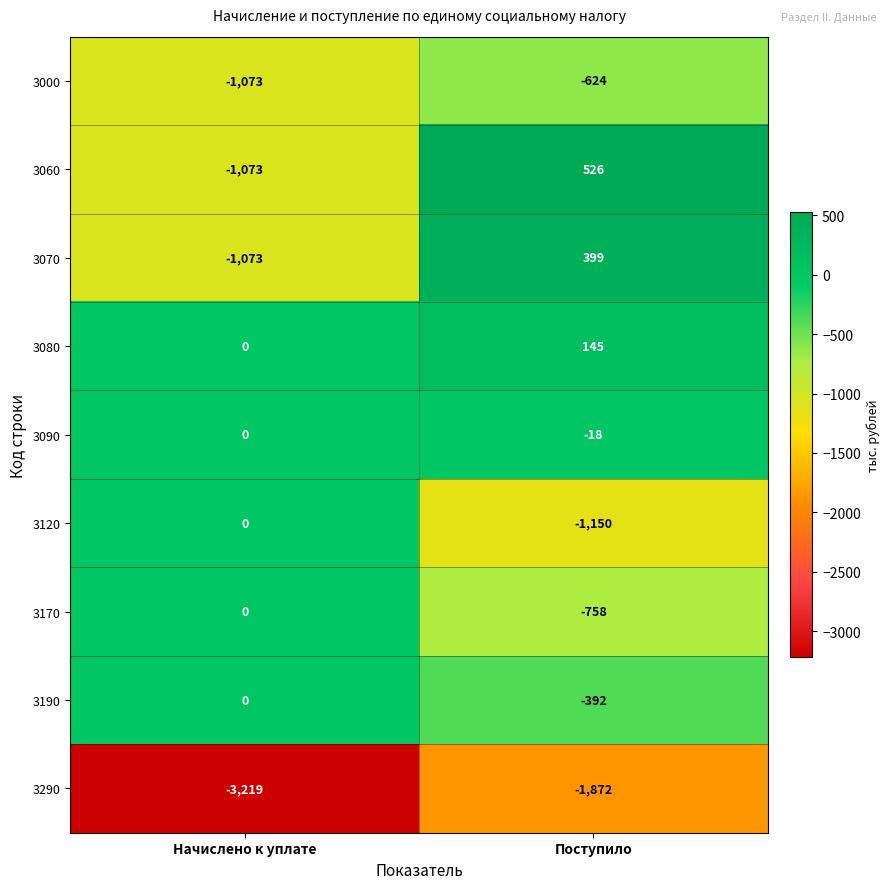

What is the spread (max minus min) of values at Поступило?

2398